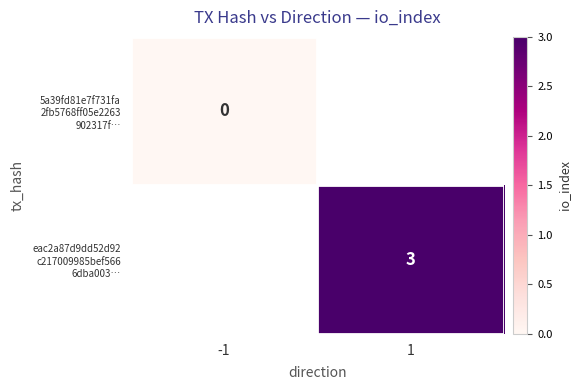

List the labels in order of 5a39fd81e7f731fa 2fb5768ff05e2263 902317f… value, smallest first.

-1, 1